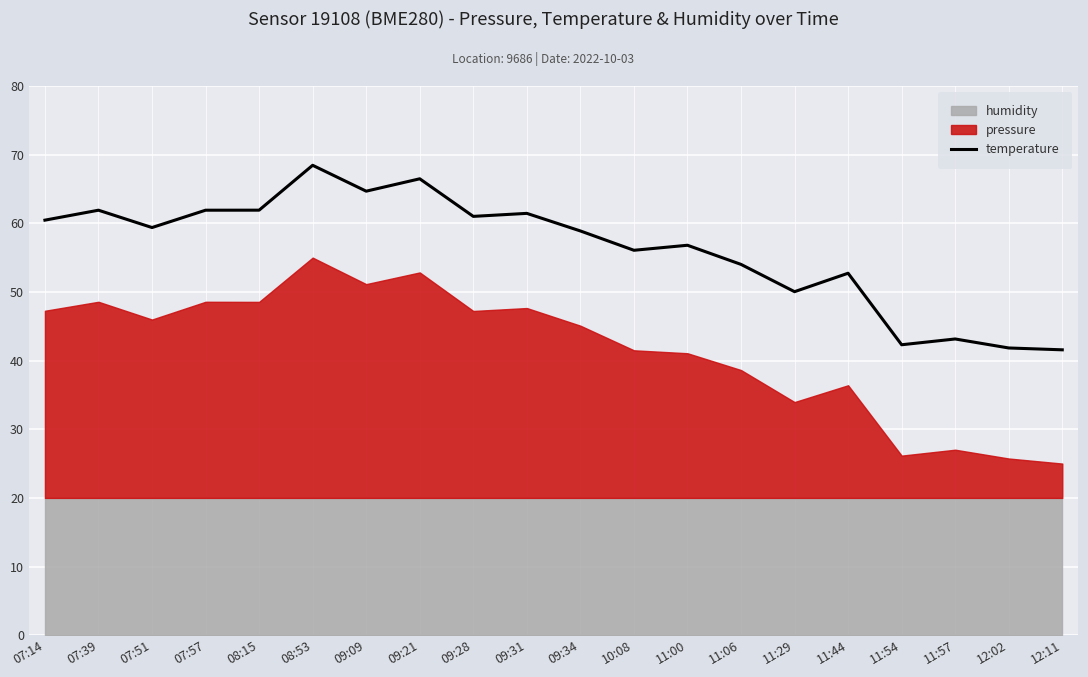

True or false: the data has more than 0 interior local peaks.

True